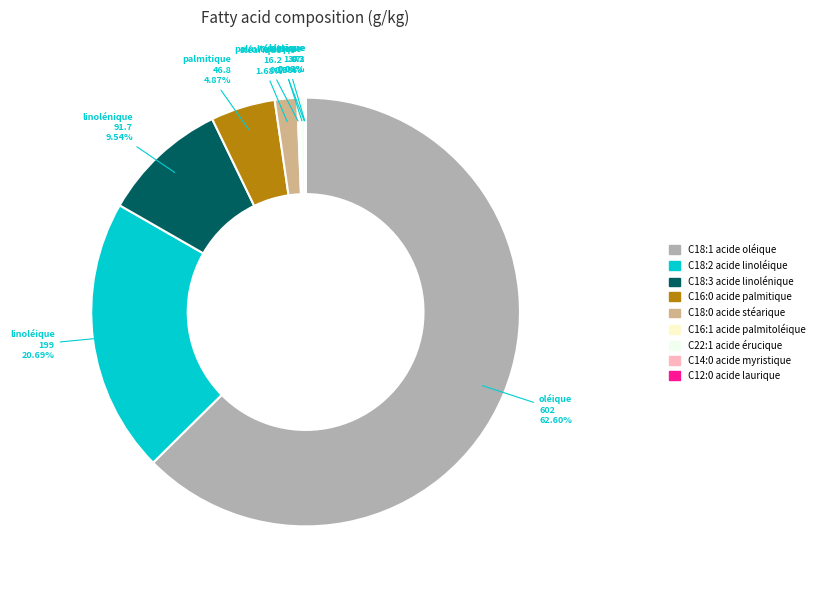

Does any single category account for the majority?

Yes